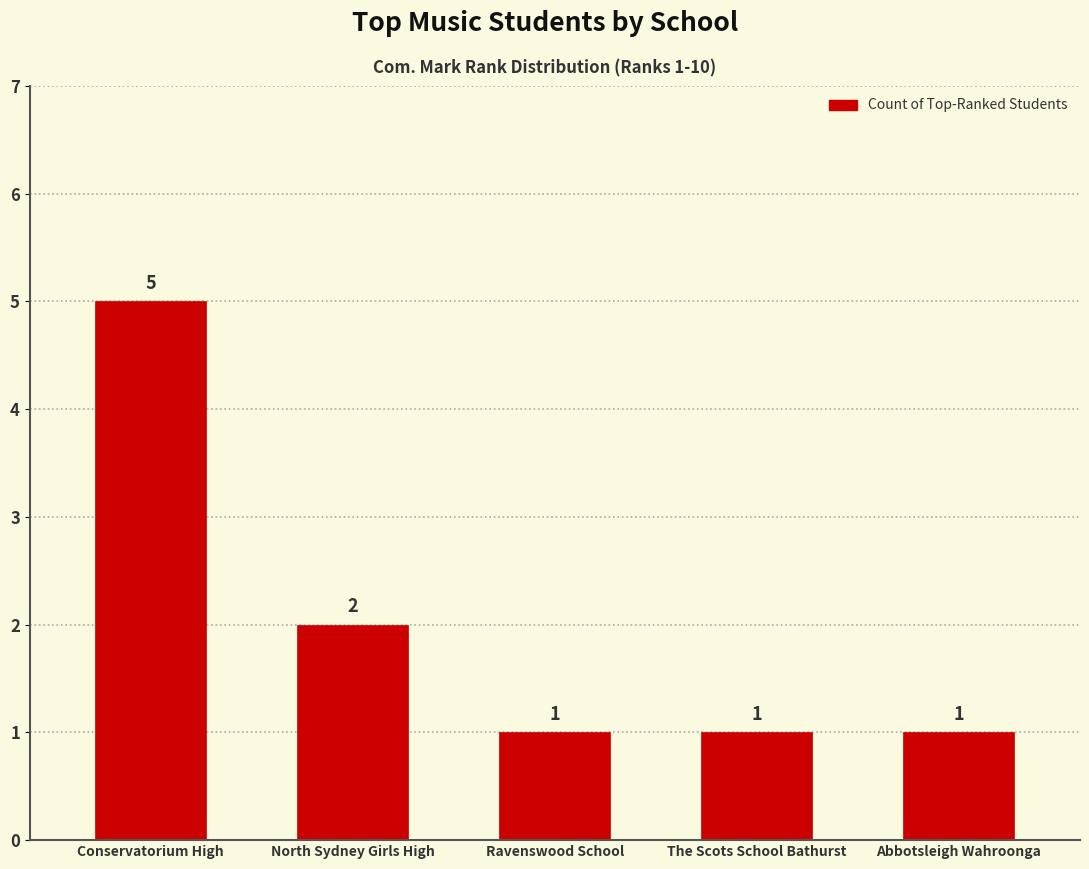

How many values are between 1 and 2?

4